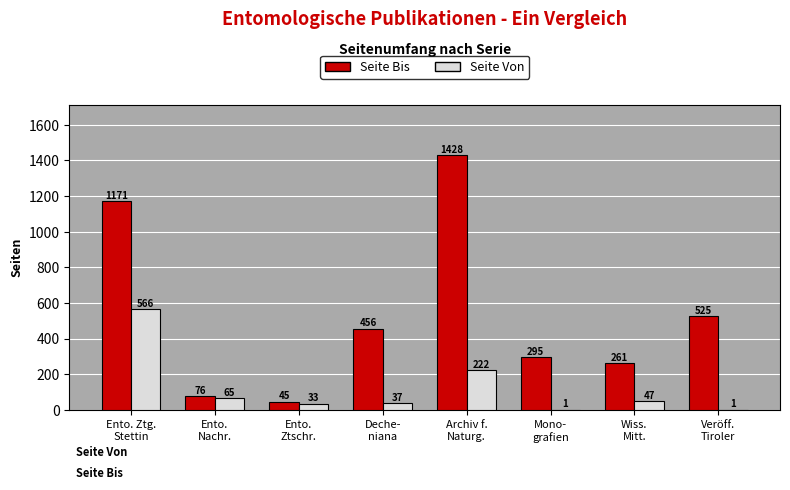

Which series has the largest total across all categories?

Seite Bis